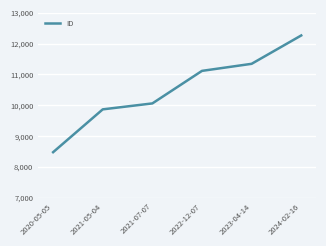

How many values are below 11117?

3